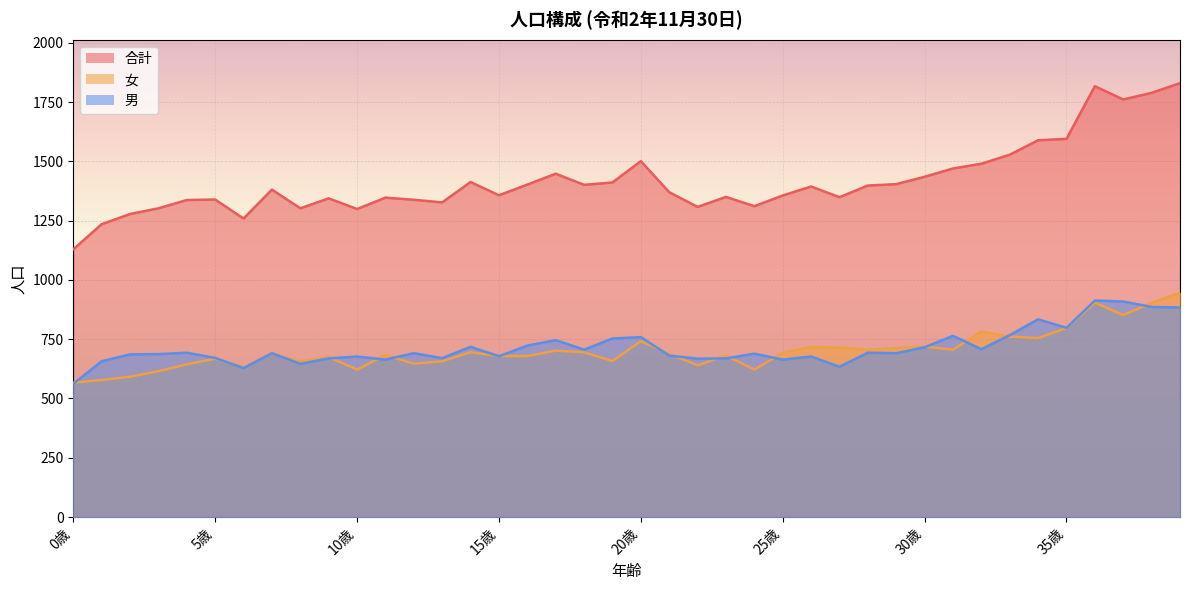

How many series are shown in this chart?

3